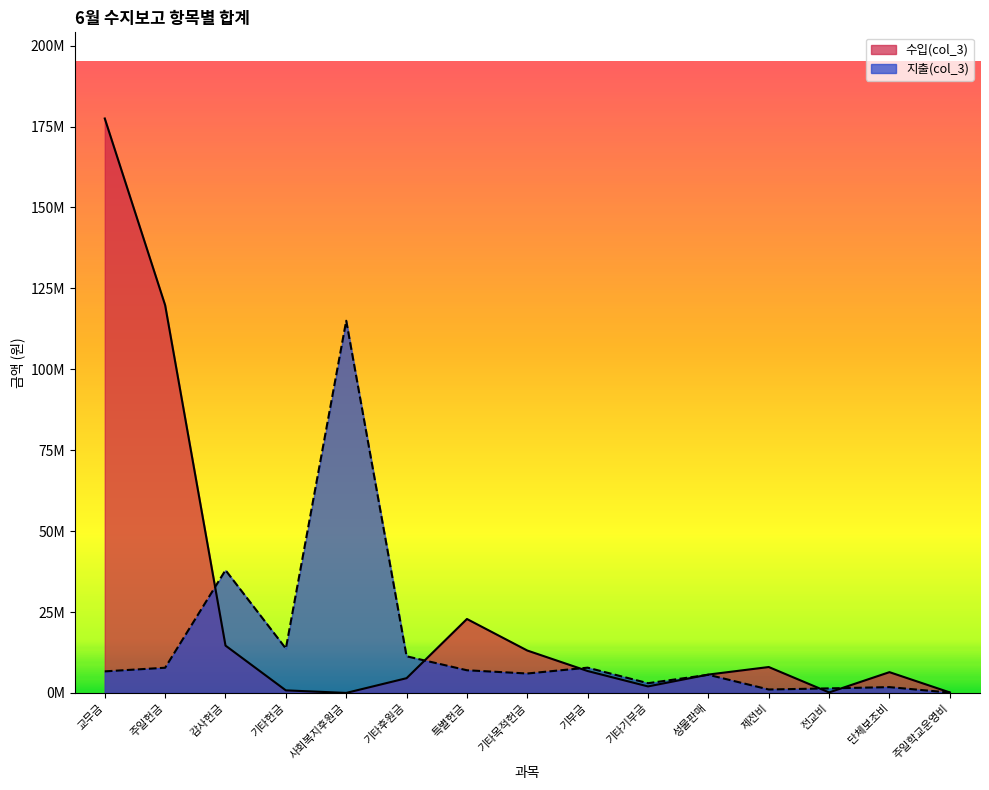

After their last crossing, which series has the higher values: 수입(col_3) or 지출(col_3)?

수입(col_3)